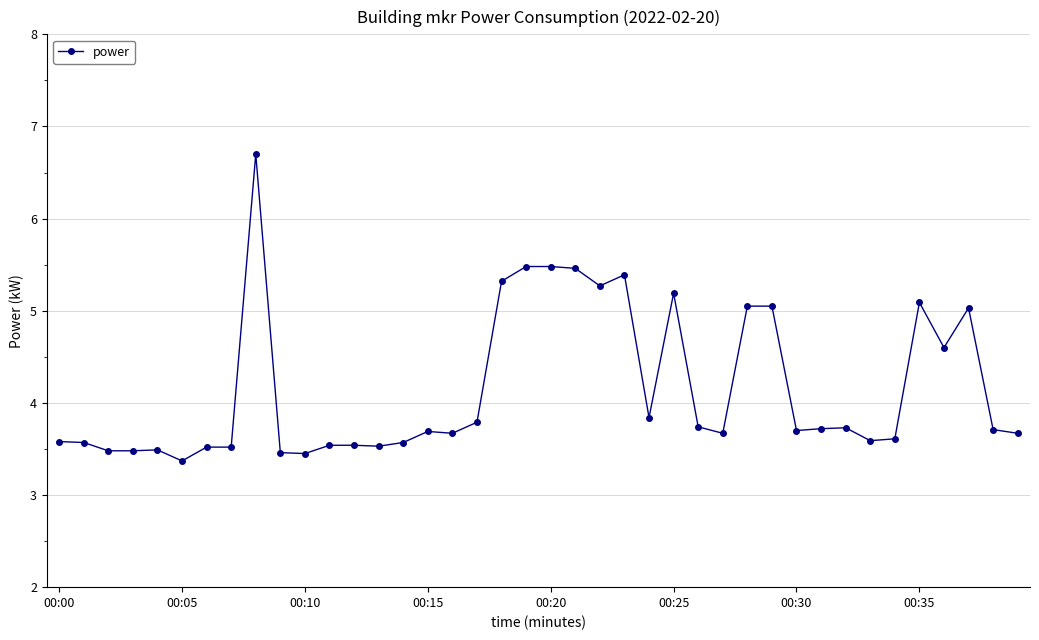

What is the sum of all values?

166.3